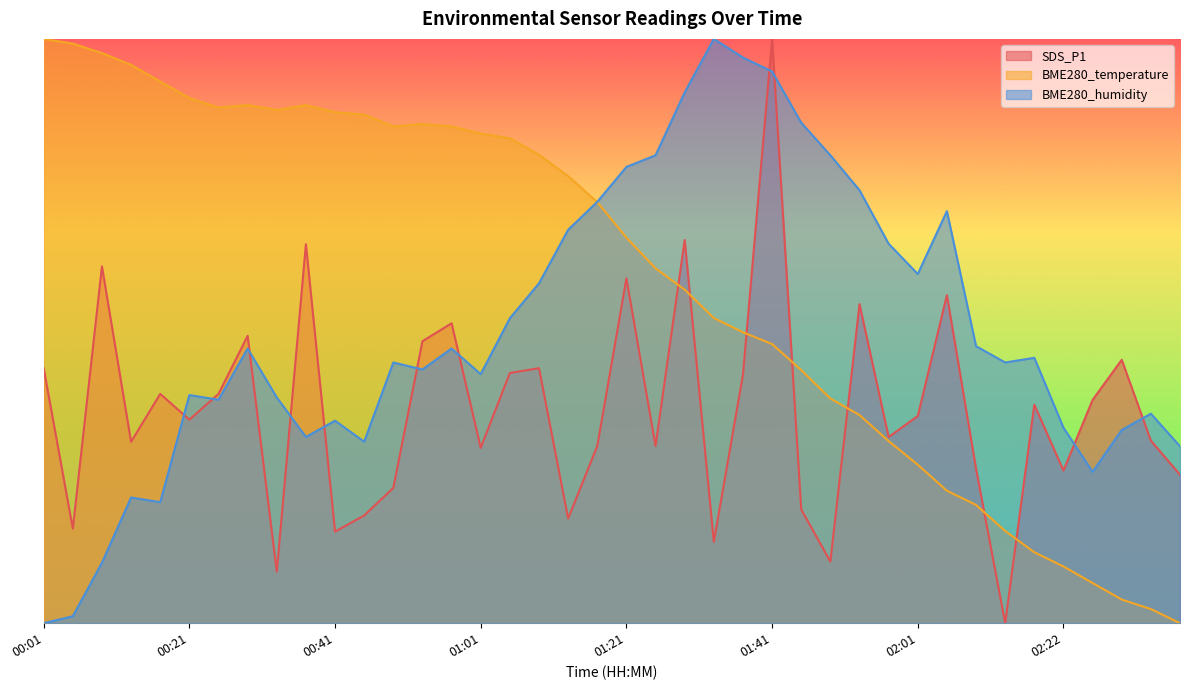

At which label is BME280_temperature closest to 50?

01:37